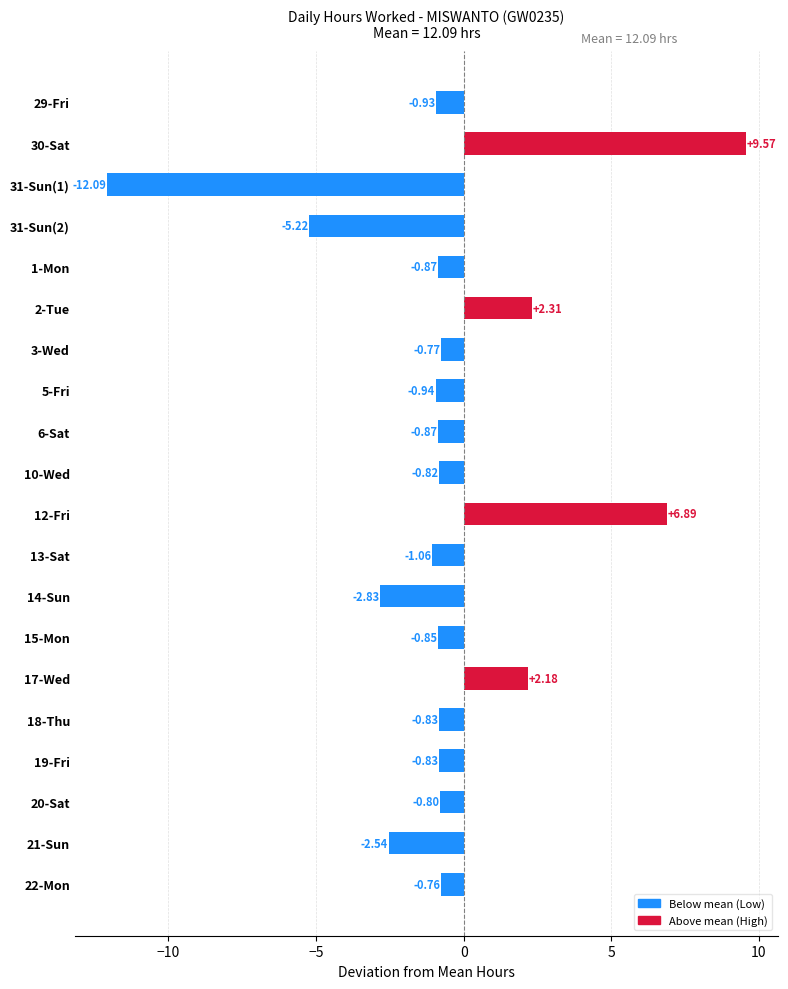

Which has a higher value, 14-Sun or 10-Wed?

10-Wed